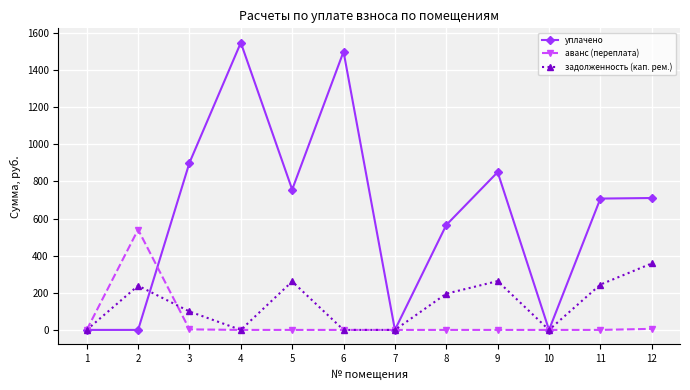

At how many categories does at least one series exceed 946?

2